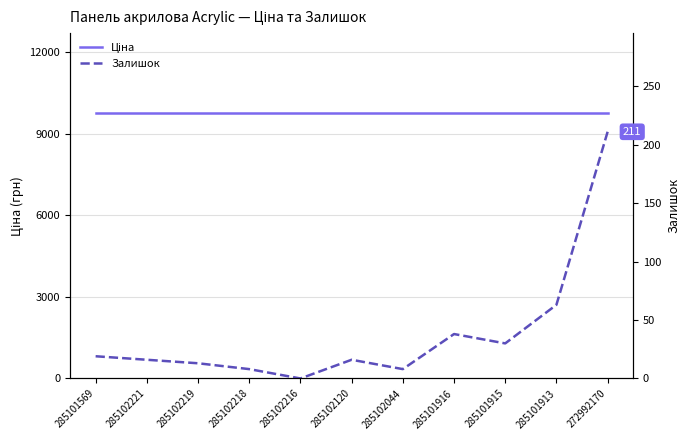

How many lines are shown in the chart?

2